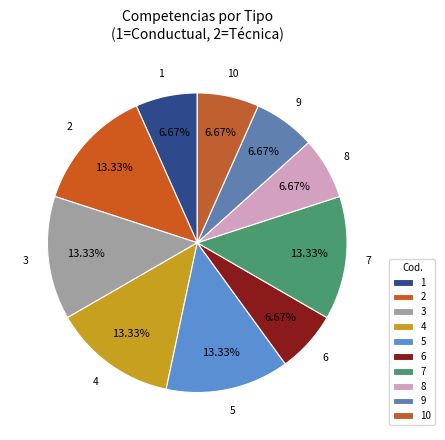

Is there a majority slice in this chart?

No